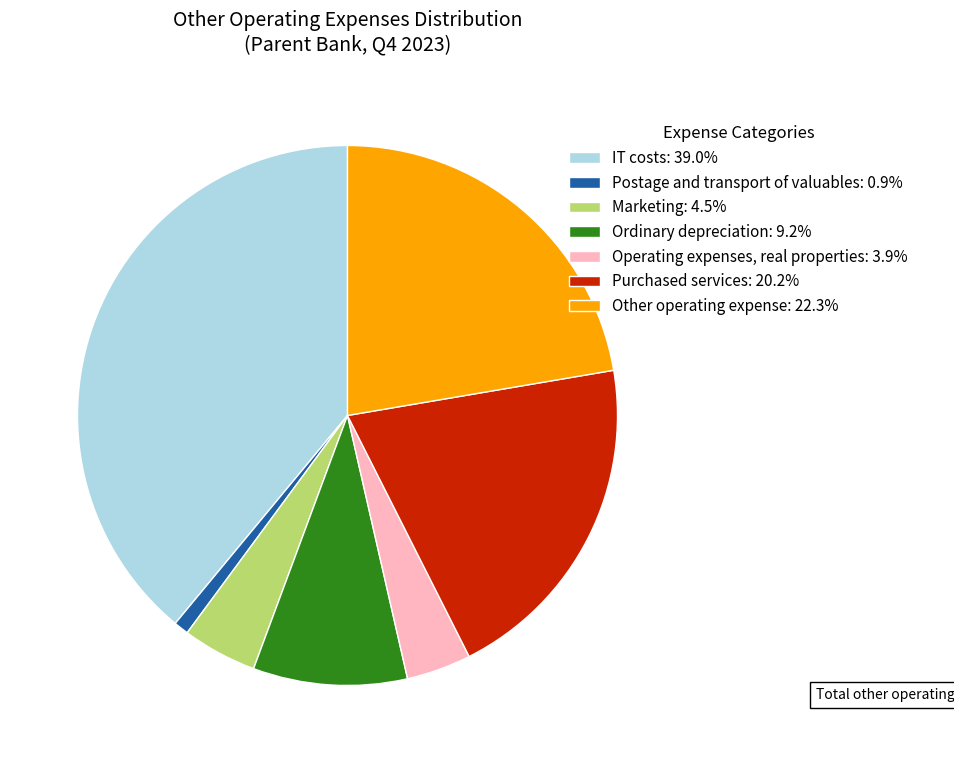

Which category has the smallest portion of the pie?

Postage and transport of valuables